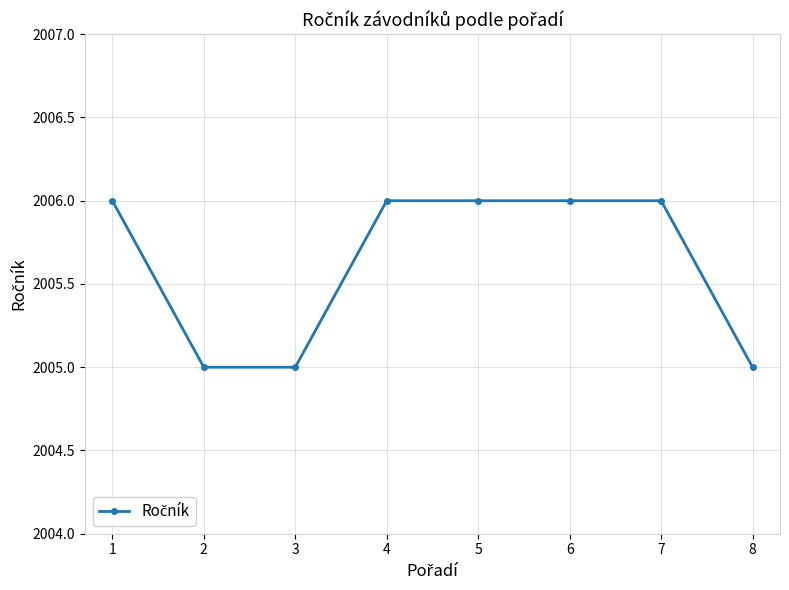

The value at 4 is 1355. True or false?

False